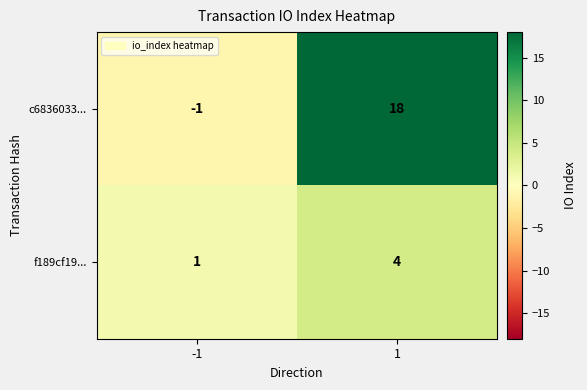

What is the highest value of the f189cf19... series?

4